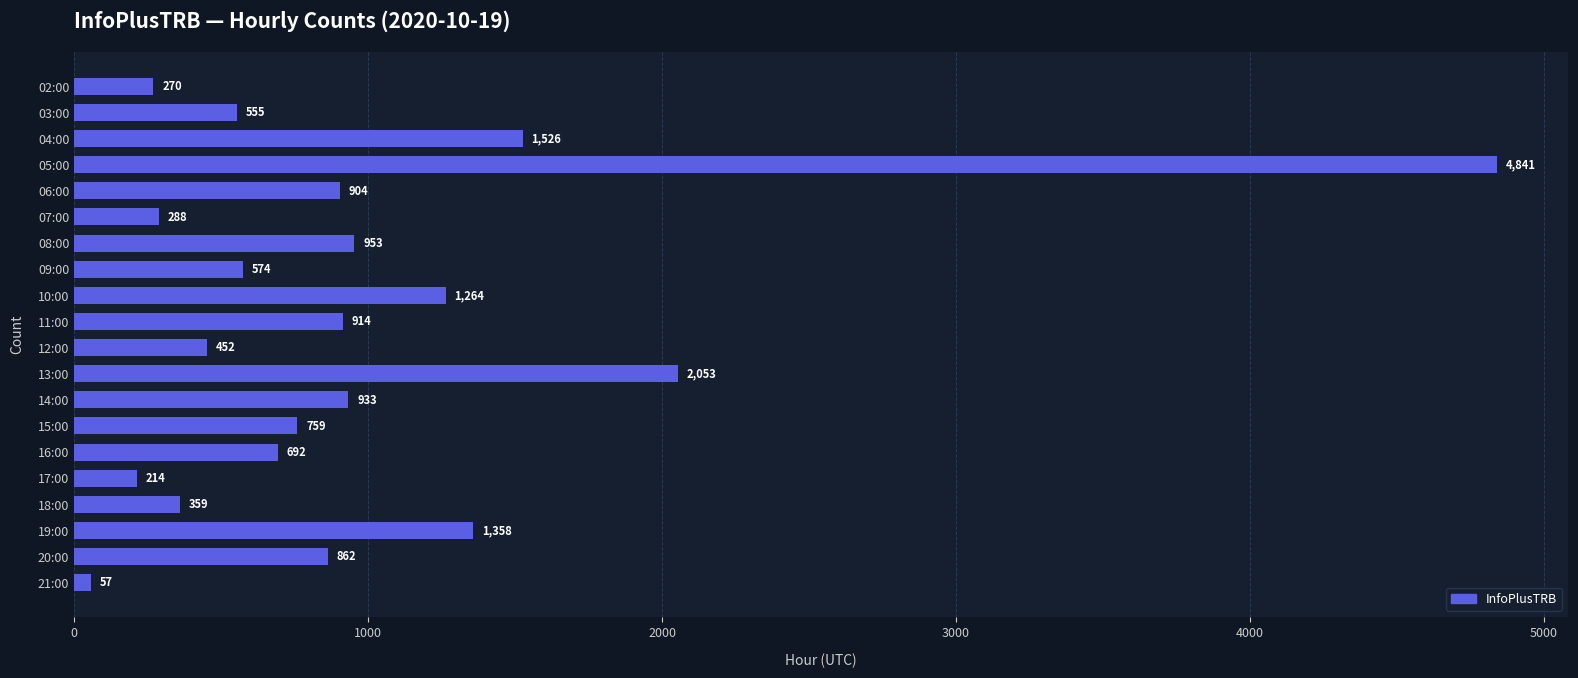

What is the ratio of the value at 12:00 to the value at 17:00?

2.1